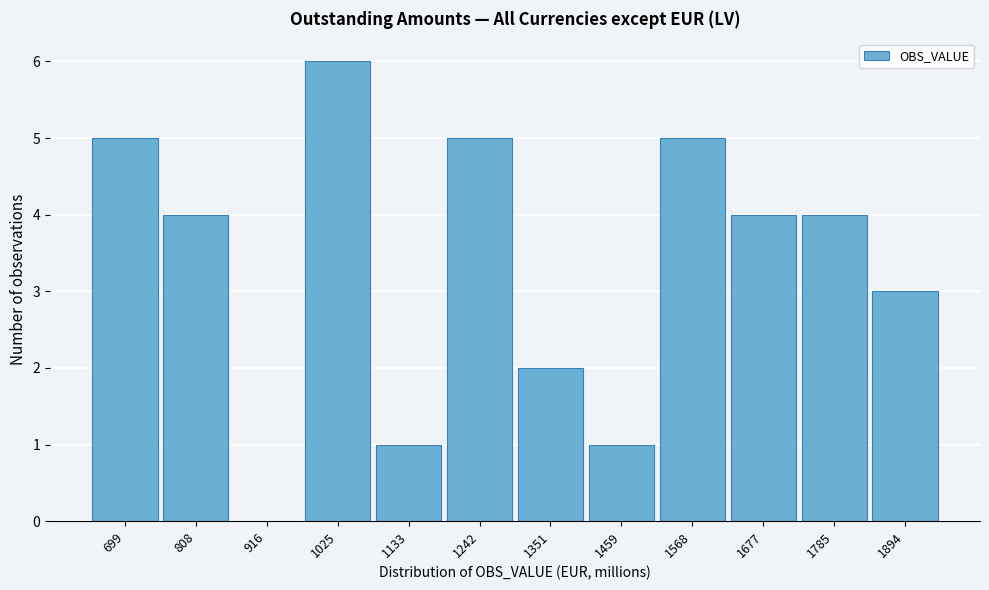

Reading left to right, what are all the values shown in this chart?

699=5	808=4	916=0	1025=6	1133=1	1242=5	1351=2	1459=1	1568=5	1677=4	1785=4	1894=3